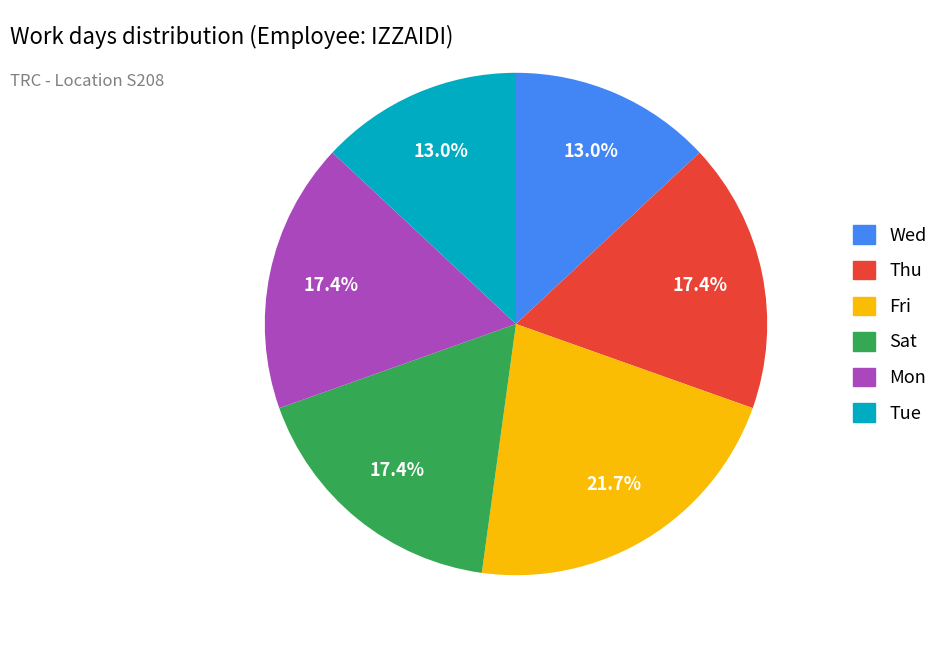

Does any single category account for the majority?

No